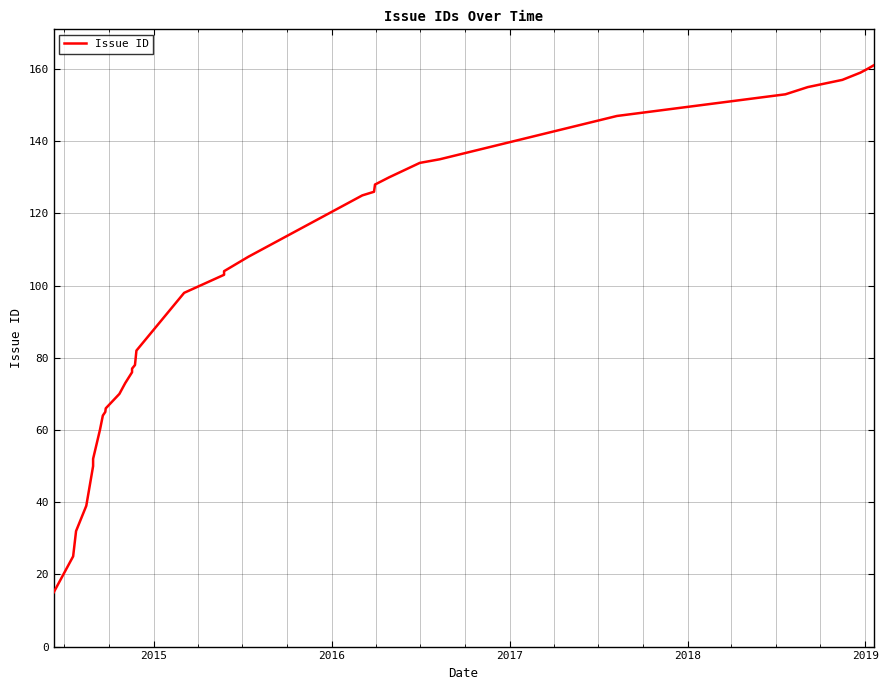

Reading left to right, what are all the values shown in this chart?

15	25	32	39	50	51	52	60	64	65	66	70	73	76	77	78	82	98	103	104	108	125	126	128	130	134	135	147	153	155	157	159	160	161